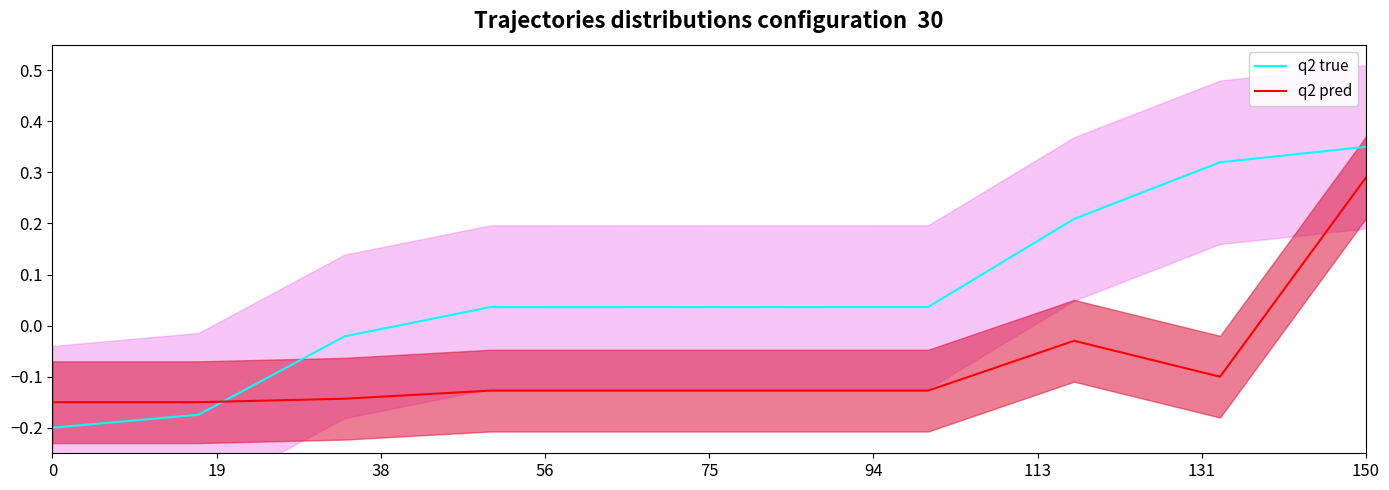

Which category has the highest value in the q2 true series?

150